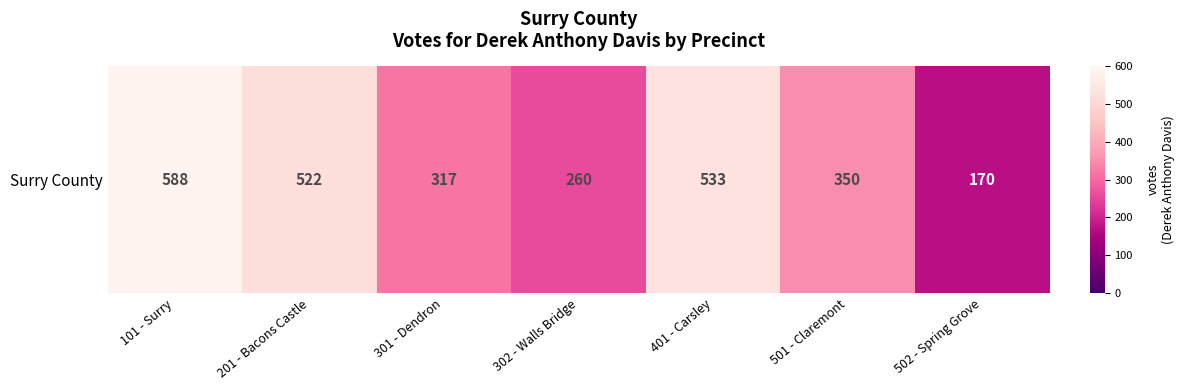

Reading left to right, extract all data points from this chart.

588	522	317	260	533	350	170